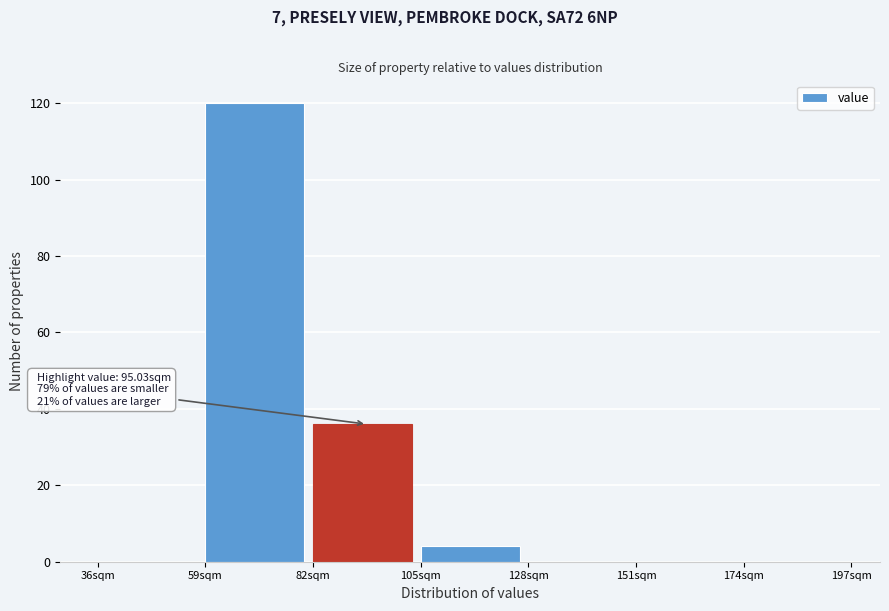

Which range on the x-axis has the tallest bar?

59 to 82